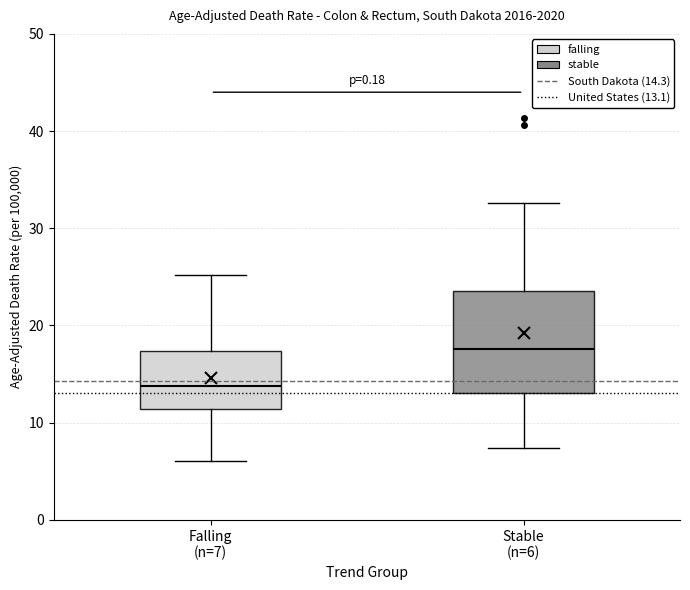

Reading left to right, transcribe this box plot: for each box, give where its median line is, the range the box spans, and where its two whiskers end, as read against the y-axis. The values are not printed on the chart, so give them approximately, as read against the axis.

Falling (n=7): median 14, box 11 to 17, whiskers 6 to 25
Stable (n=6): median 18, box 13 to 24, whiskers 7 to 33